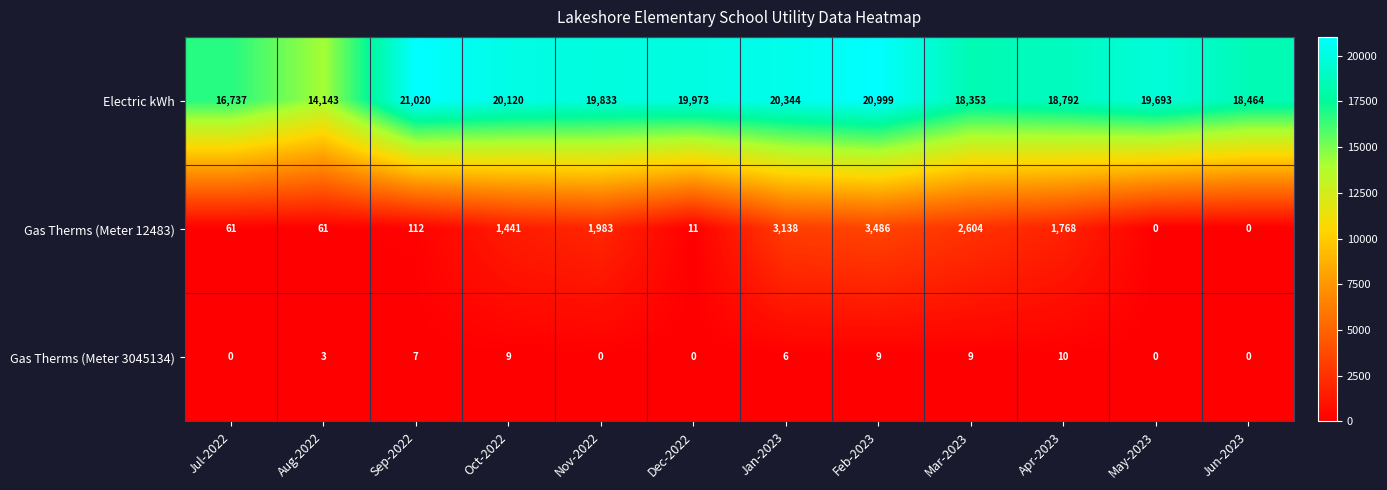

How many series are shown in this chart?

3